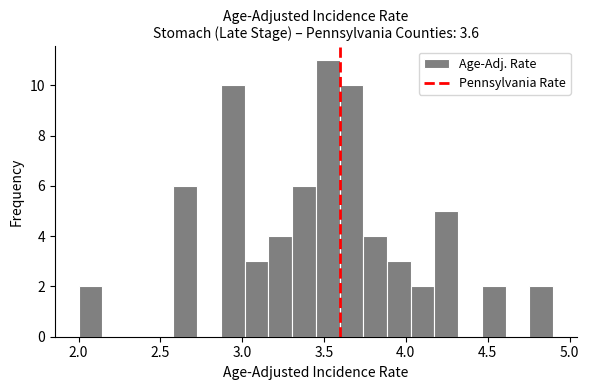

Read against the x-axis, roughly where is the centre of the tallest bar?

3.50